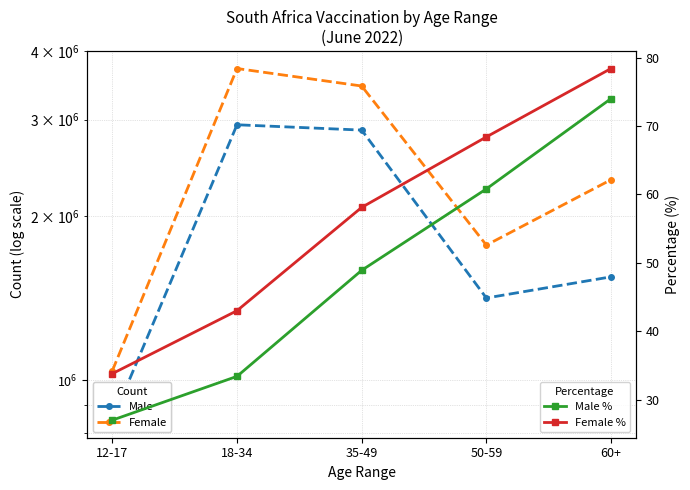

At how many categories does at least one series exceed 733181?

5